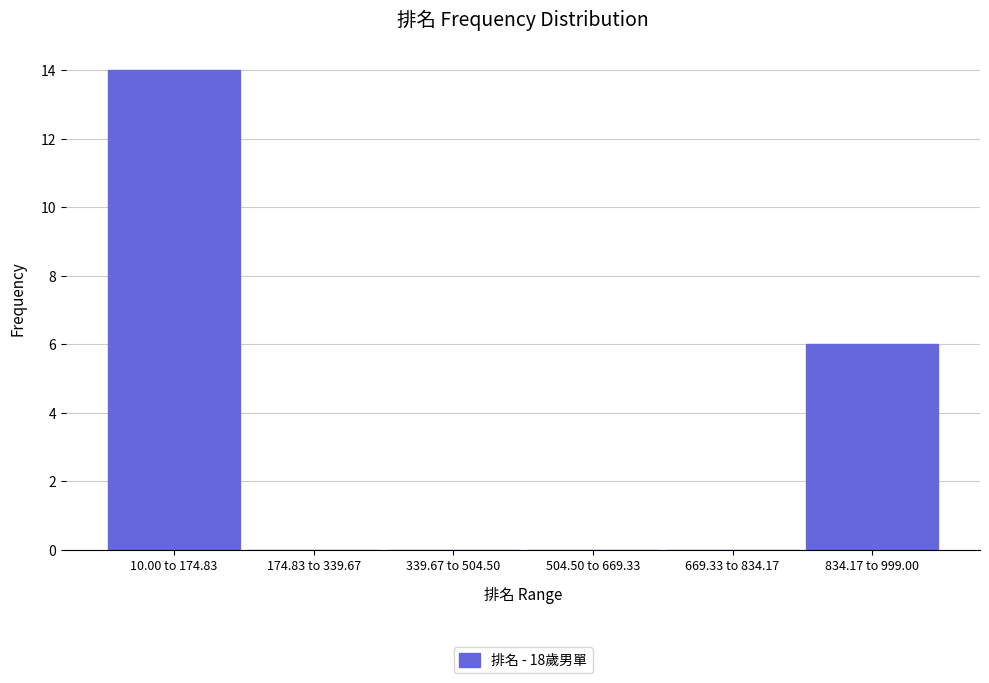

Reading left to right, extract all data points from this chart.

10.00 to 174.83=14	174.83 to 339.67=0	339.67 to 504.50=0	504.50 to 669.33=0	669.33 to 834.17=0	834.17 to 999.00=6